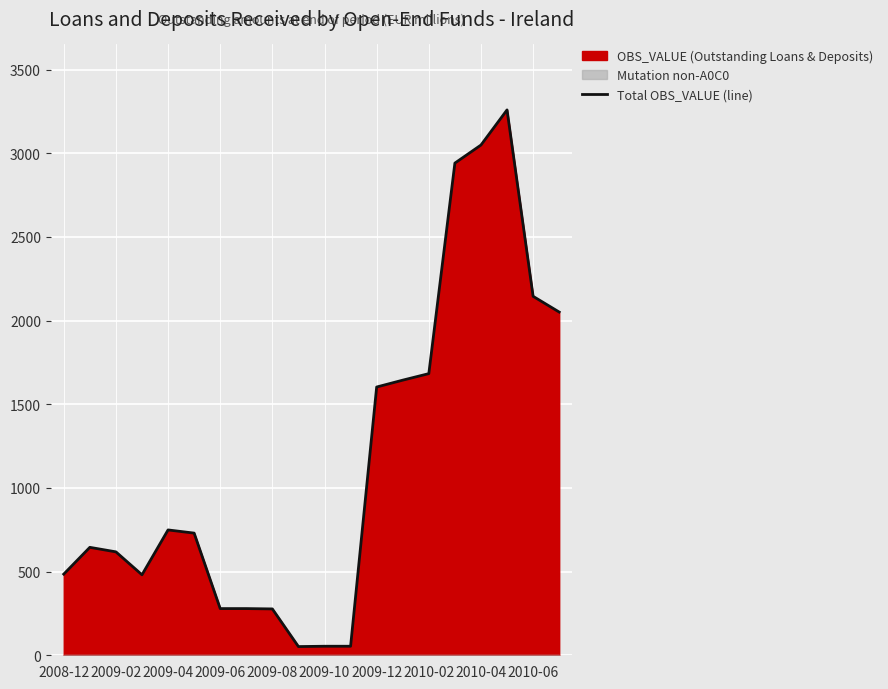

What is the highest value of the Total OBS_VALUE (line) series?

3259